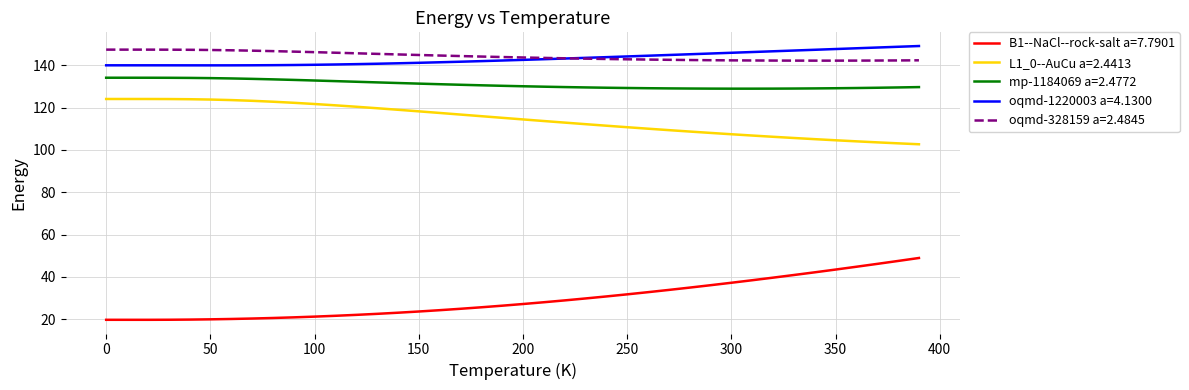

How many intersections are there between oqmd-328159 a=2.4845 and oqmd-1220003 a=4.1300?

1